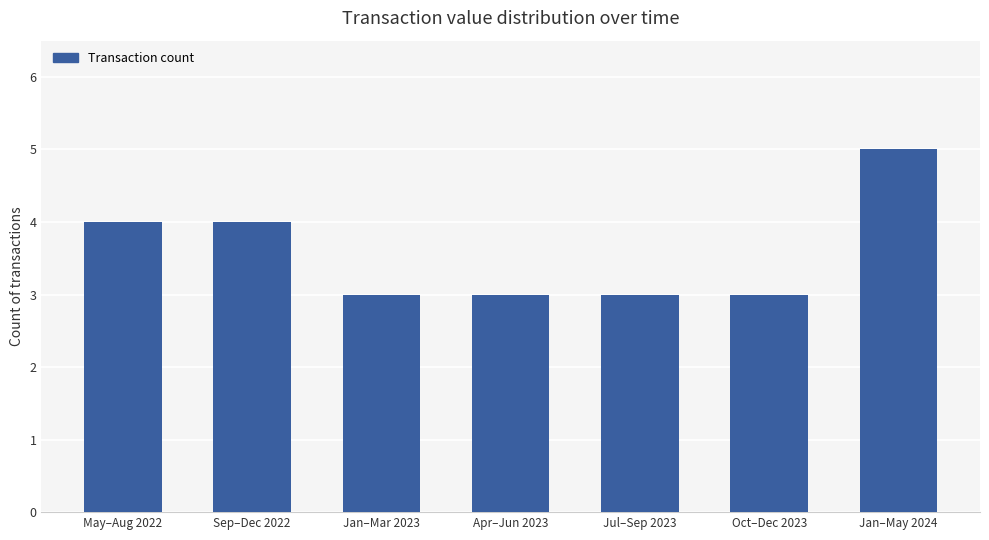

At which category does the chart reach its peak across all series?

Jan–May 2024